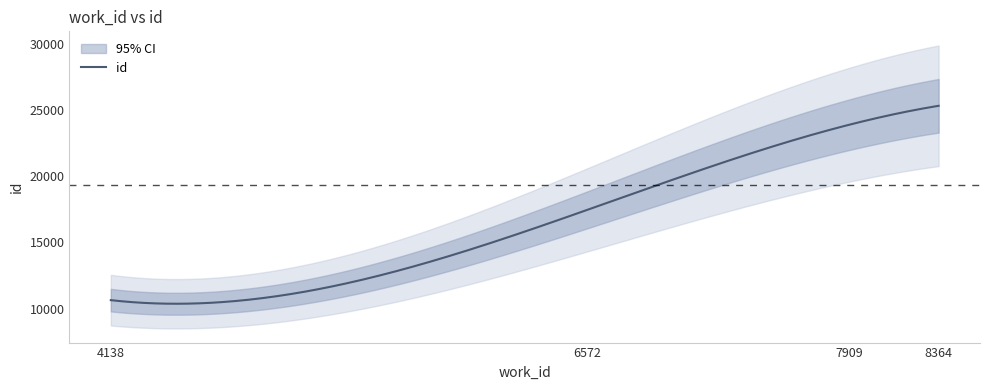

Rank the categories by value from lowest to highest.

4138, 6572, 7909, 8364